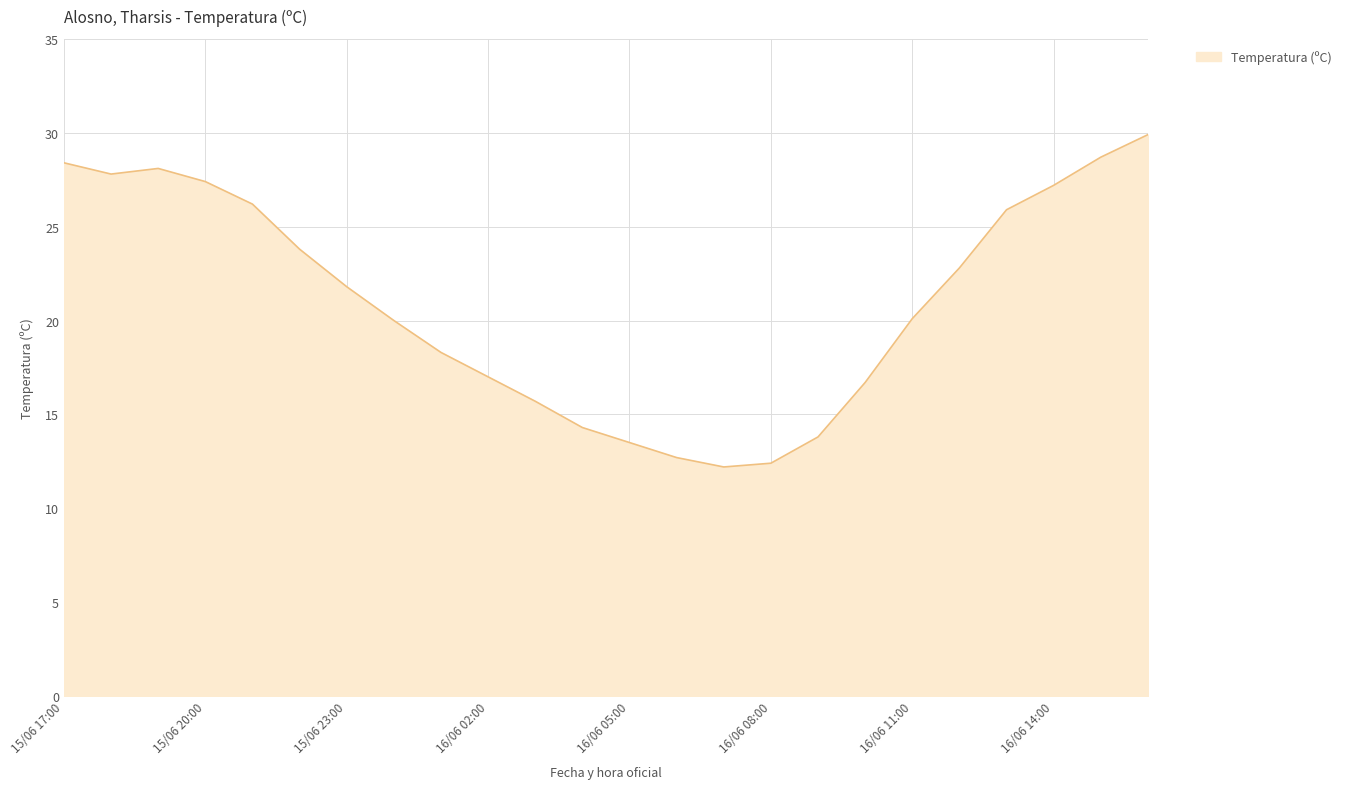

Does the chart have visible grid lines?

Yes